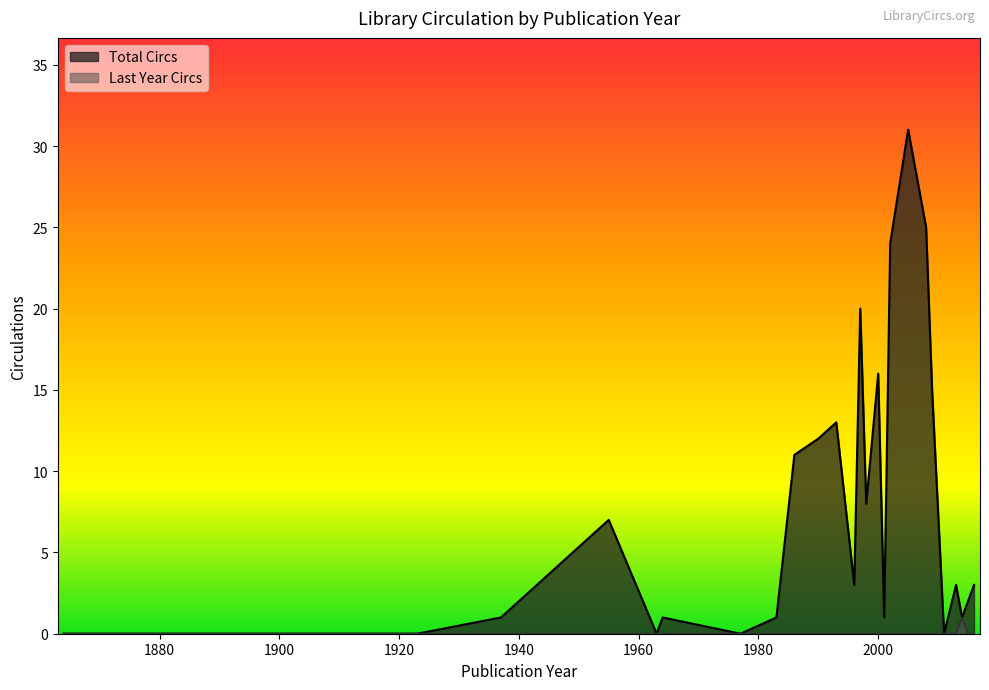

Which series has the widest spread of values?

Total Circs